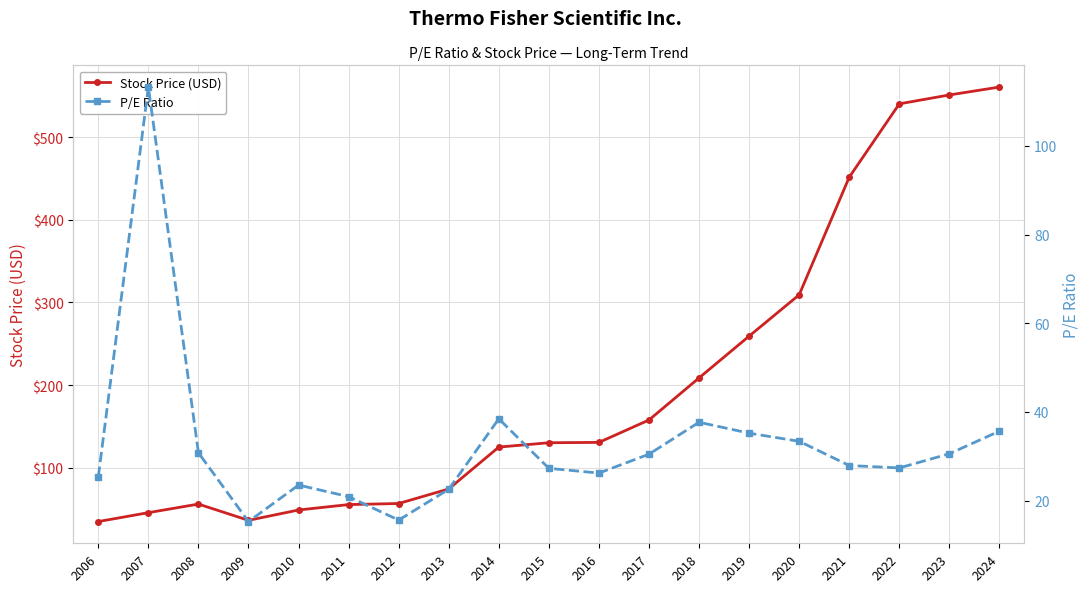

Is it true that P/E Ratio equals 33.4 at 2020?

True